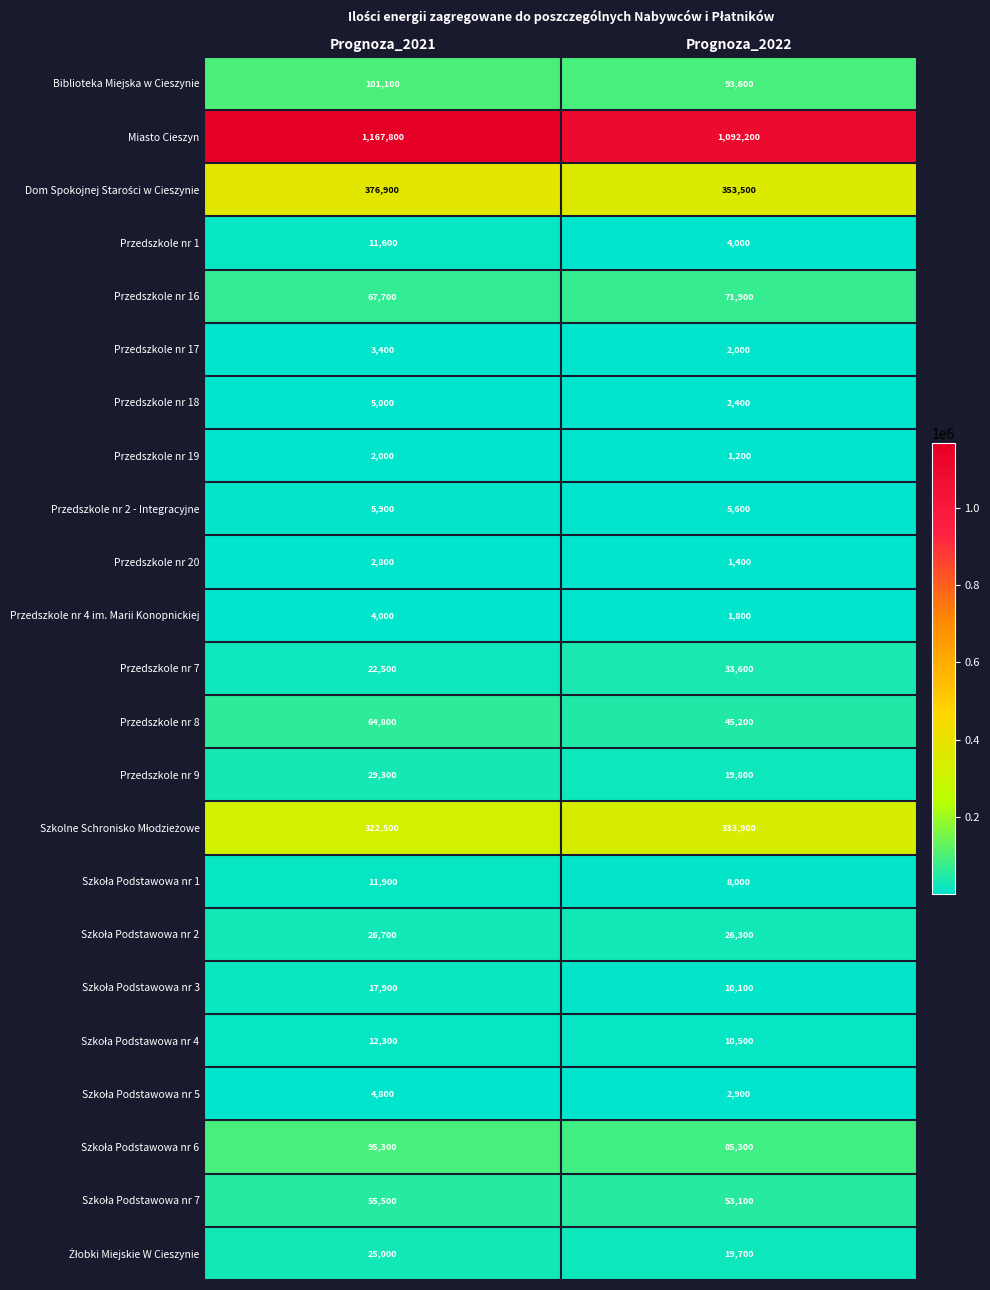

What is the total value across all series at Prognoza_2021?

2436700